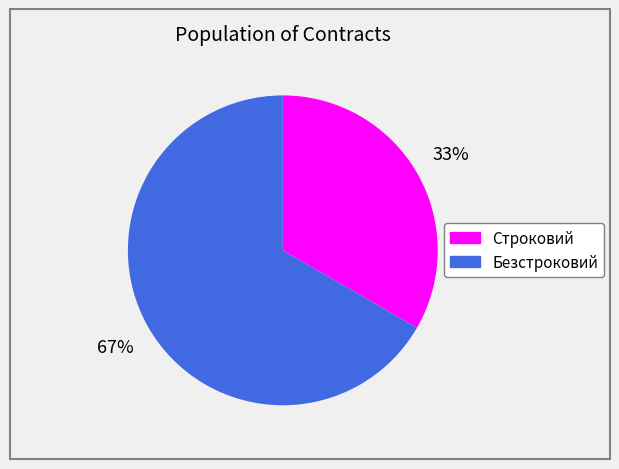

To the nearest percent, what is the average slice percentage?

50%